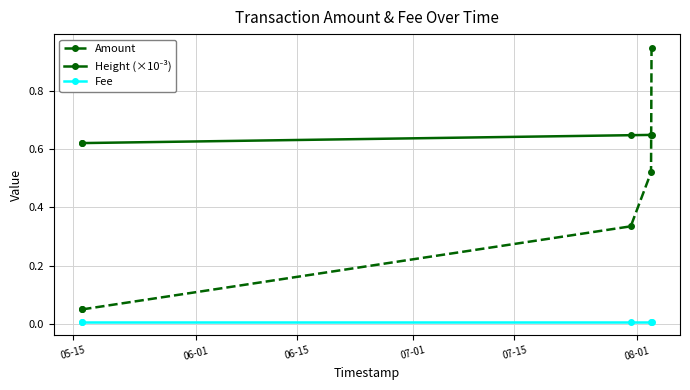

True or false: Amount and Fee intersect in this chart.

False